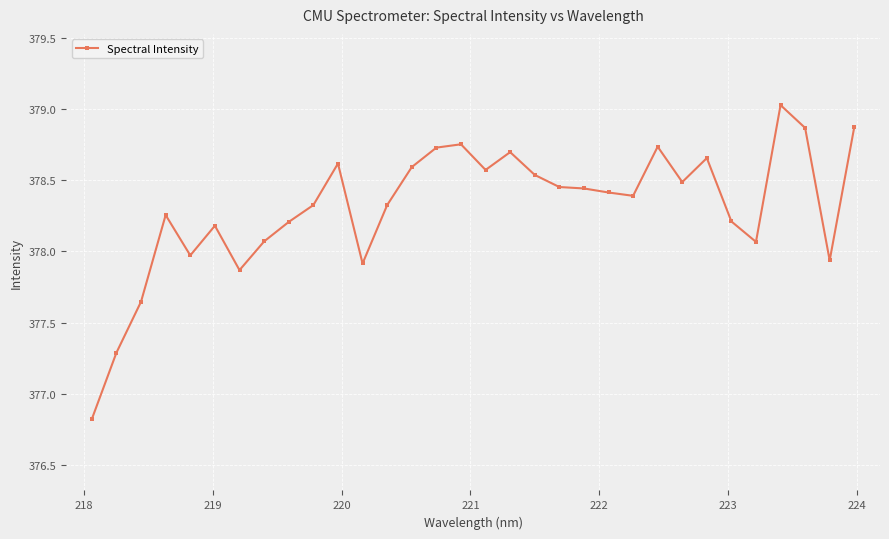

What is the difference between the maximum and minimum values?

2.2